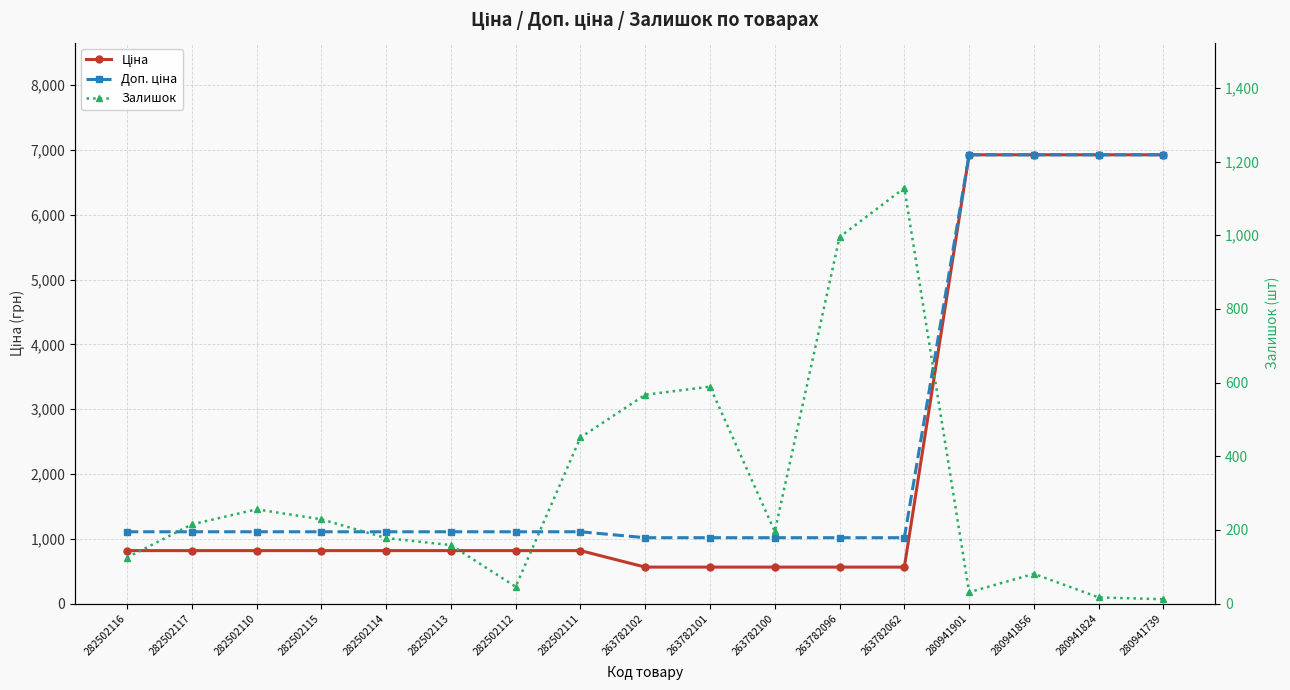

Which category has the lowest value across all series?

280941739